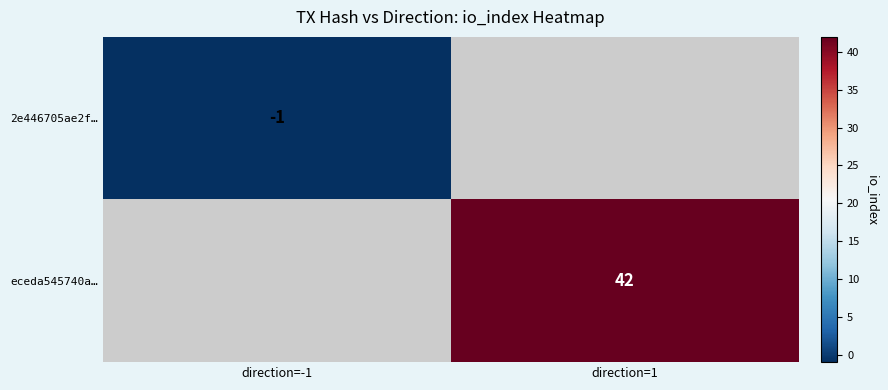

Which category has the highest value in the eceda545740a… series?

direction=-1